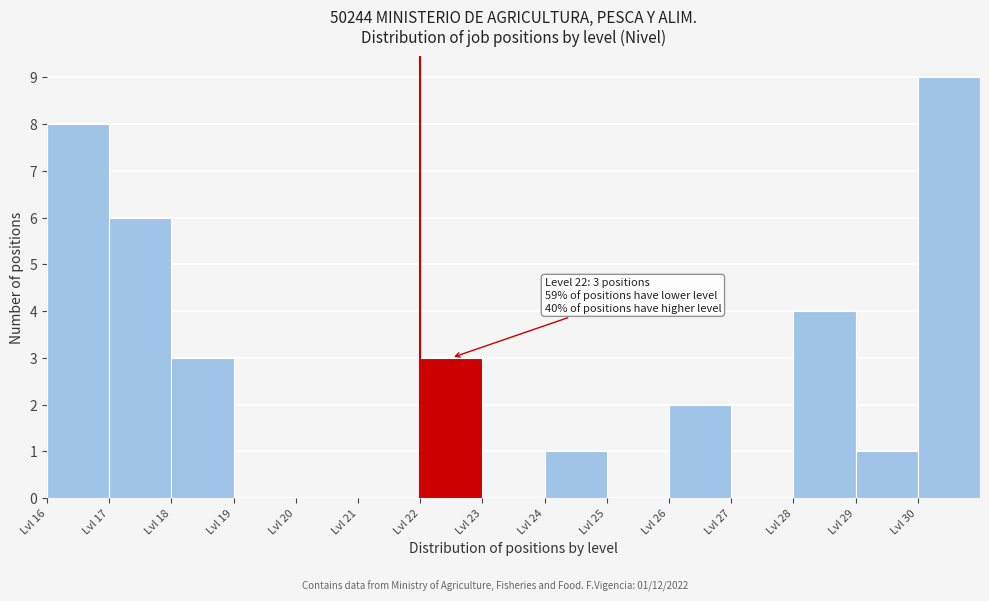

Over which range of the x-axis is the bar tallest?

30 to 31